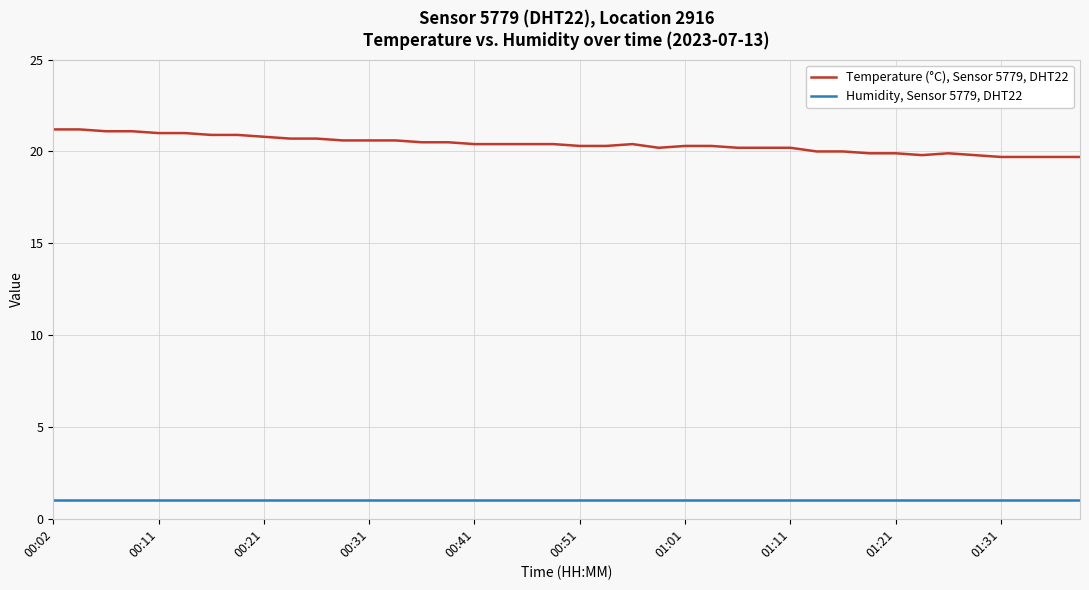

True or false: Temperature (°C), Sensor 5779, DHT22 and Humidity, Sensor 5779, DHT22 intersect in this chart.

False